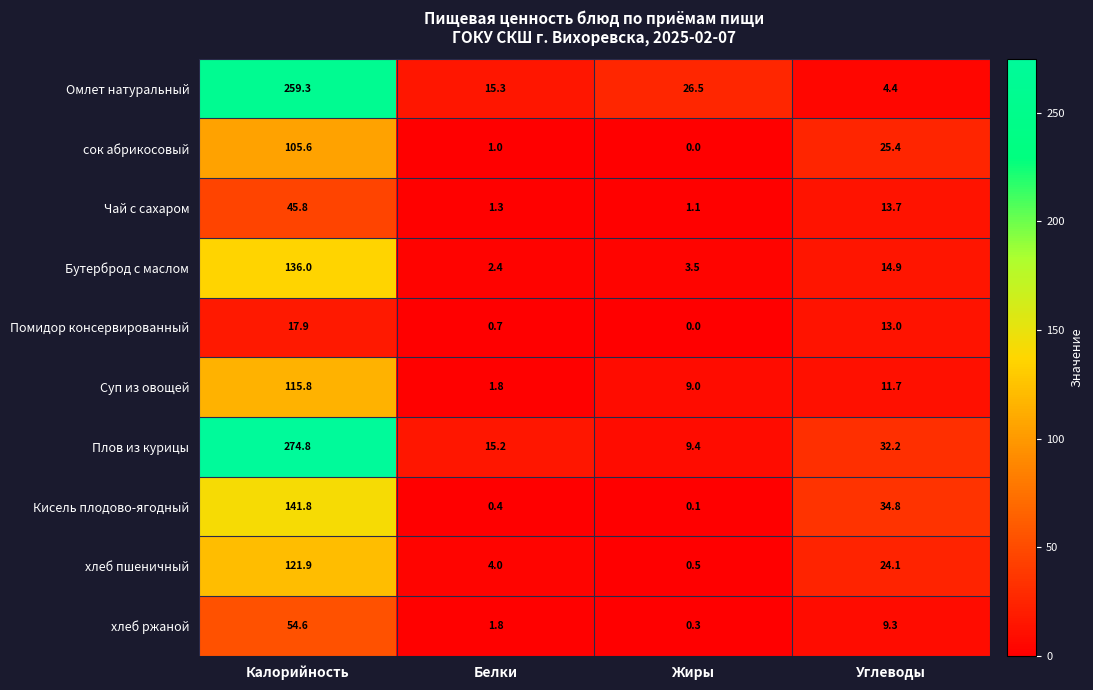

How many values in the хлеб пшеничный series exceed 24?

2